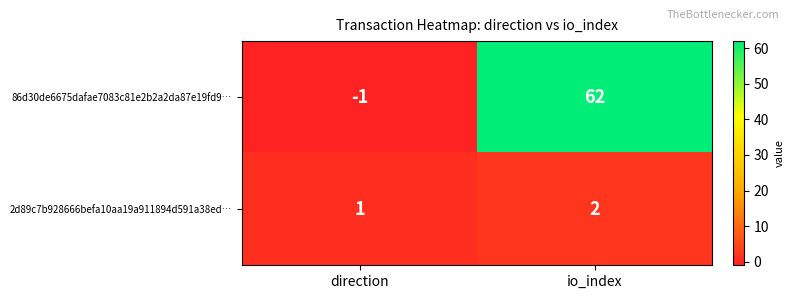

Which series changed the most between direction and io_index?

86d30de6675dafae7083c81e2b2a2da87e19fd9…